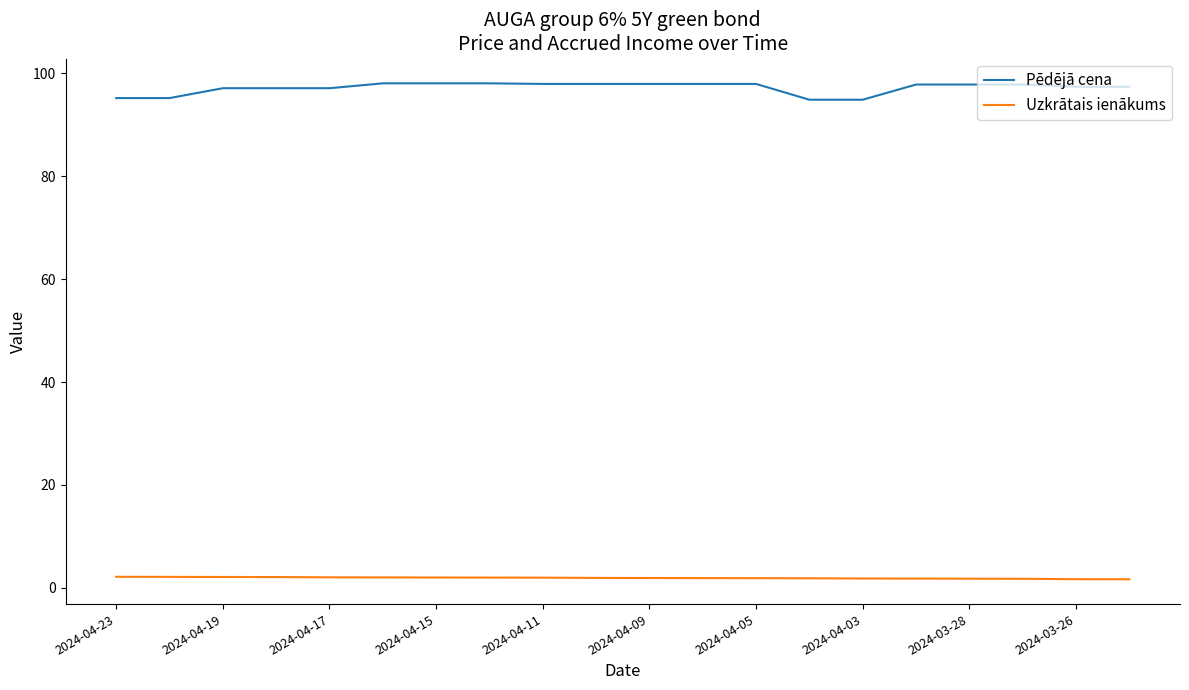

What is the maximum value shown in the chart?

98.0